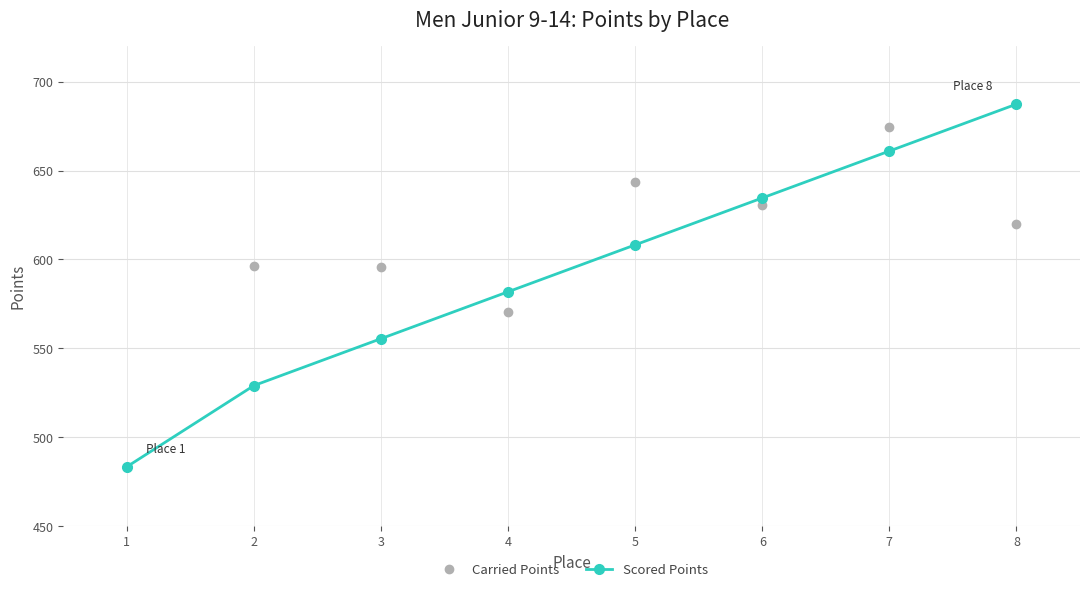

At 5, list the series in order from smallest to largest.

Scored Points, Carried Points